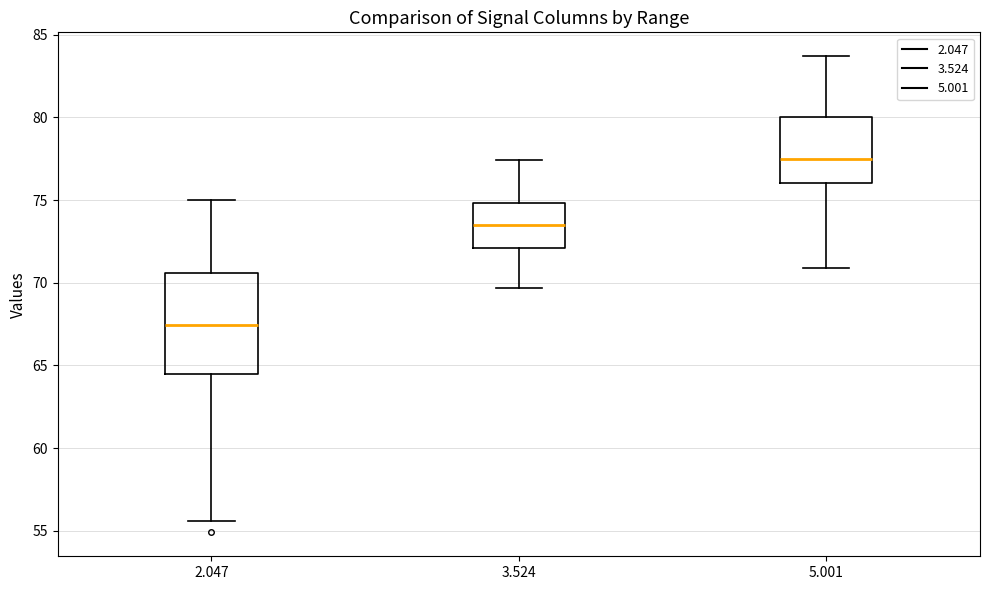

Comparing the boxes themselves (not the whiskers), which one is the tallest?

2.047